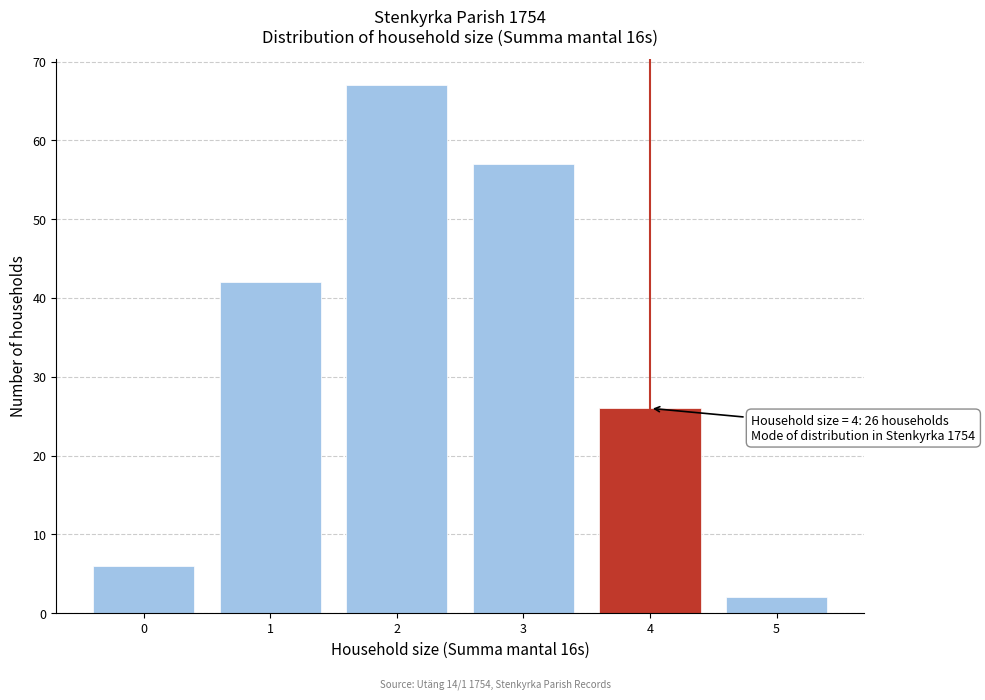

Over which range of the x-axis is the bar tallest?

1.5 to 2.5